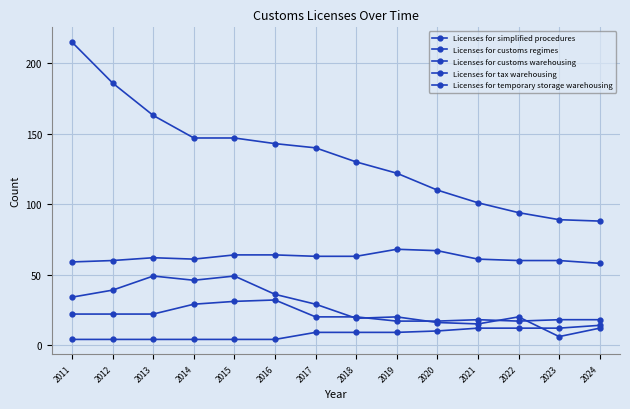

Count the number of data series in this chart.

5